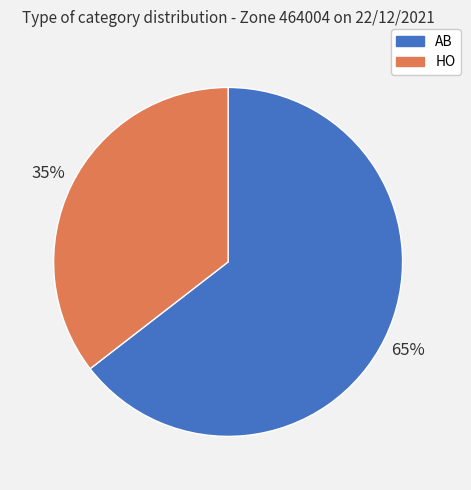

Is there a majority slice in this chart?

Yes